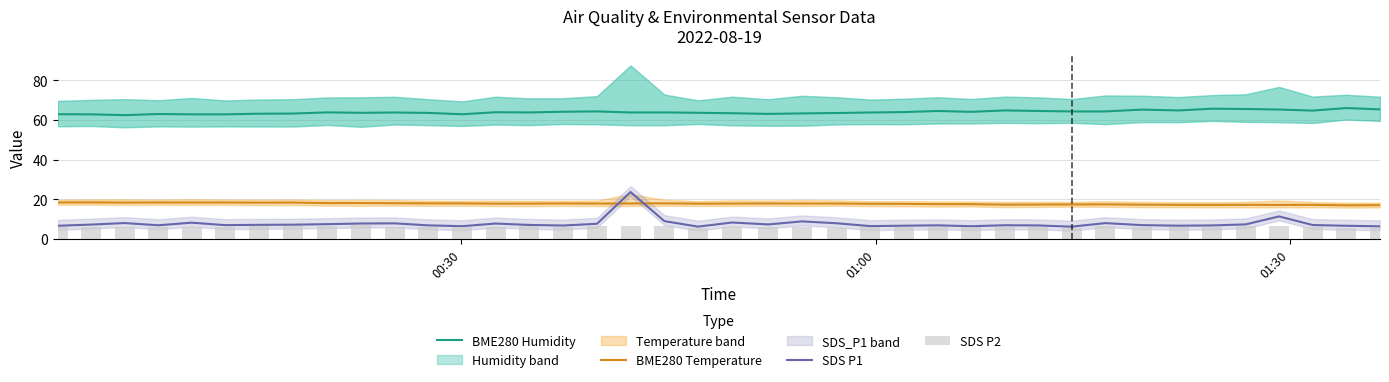

What is the highest value of the BME280 Humidity series?

66.0